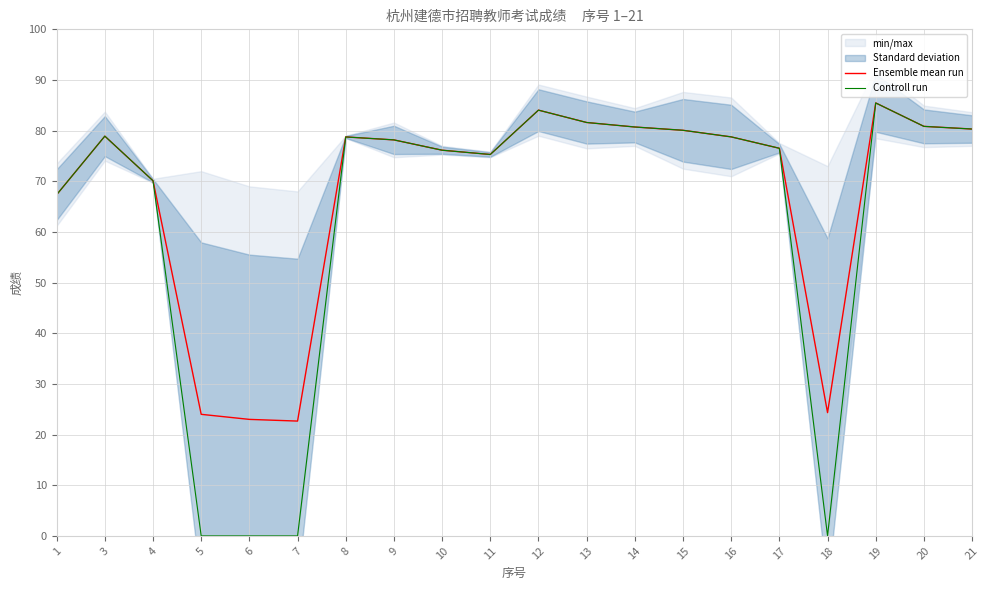

Where is Ensemble mean run nearest to the value 54?

1